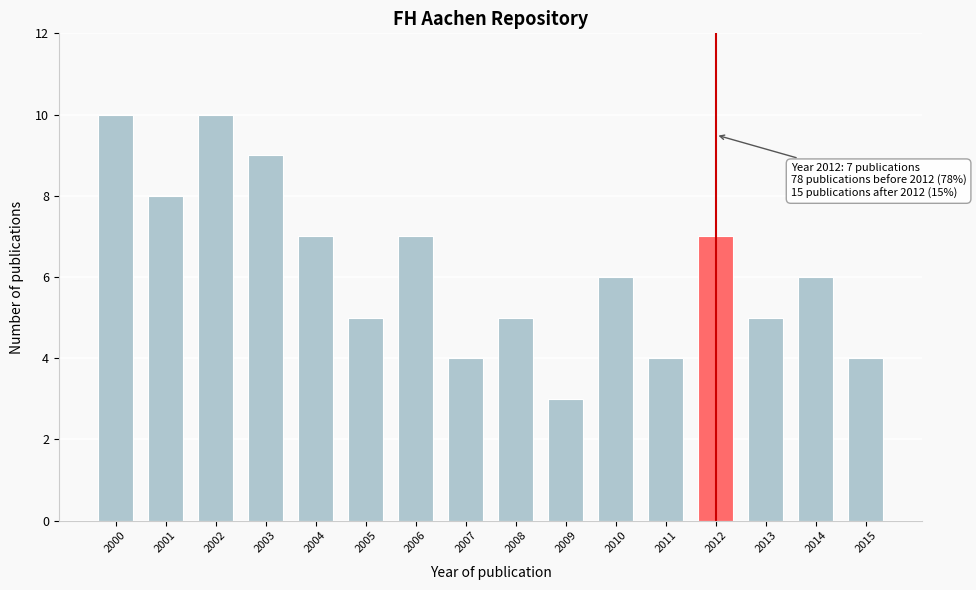

Reading left to right, extract all data points from this chart.

10	8	10	9	7	5	7	4	5	3	6	4	7	5	6	4